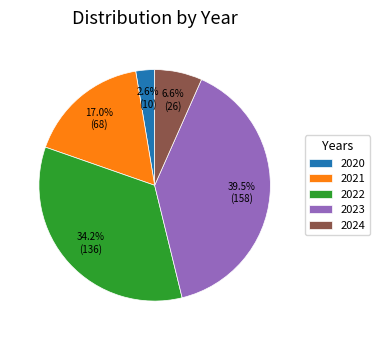

Is it true that 2021 is 23% of the pie?

False